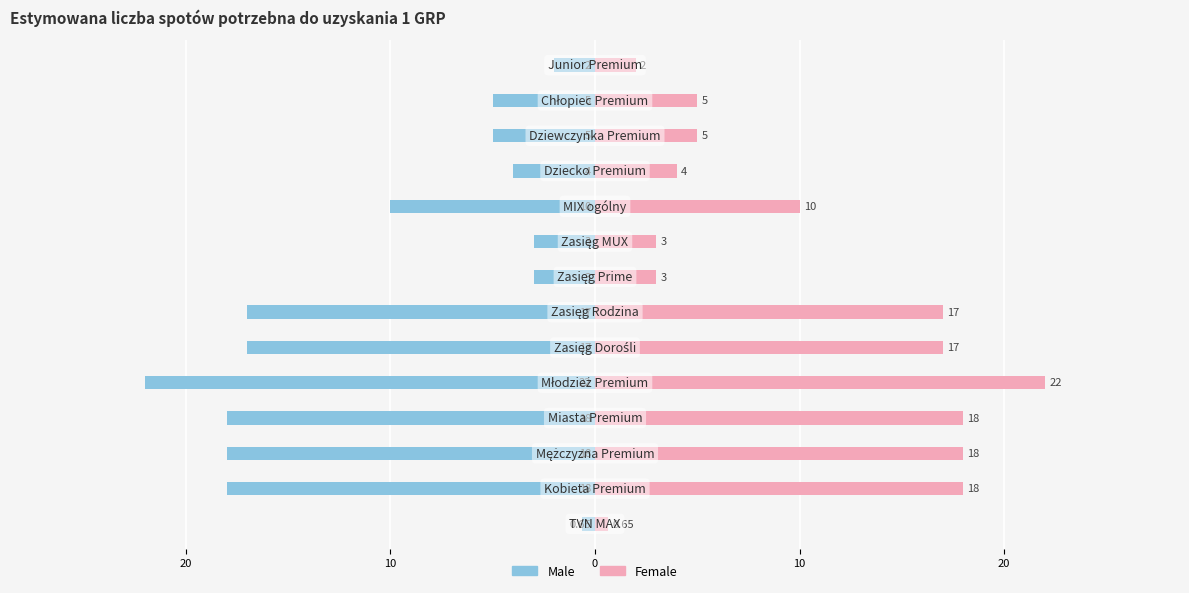

What is the maximum value for Male?

-0.7